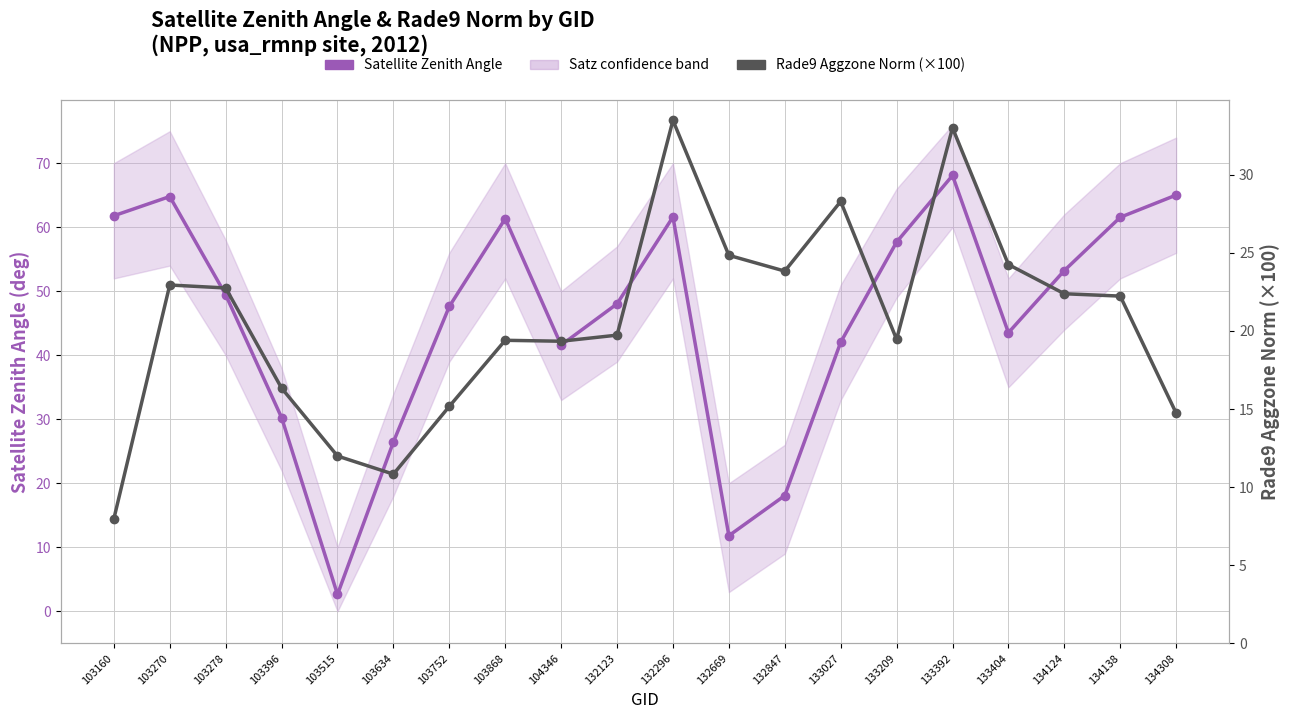

Where is the first local minimum for Satellite Zenith Angle?

103515